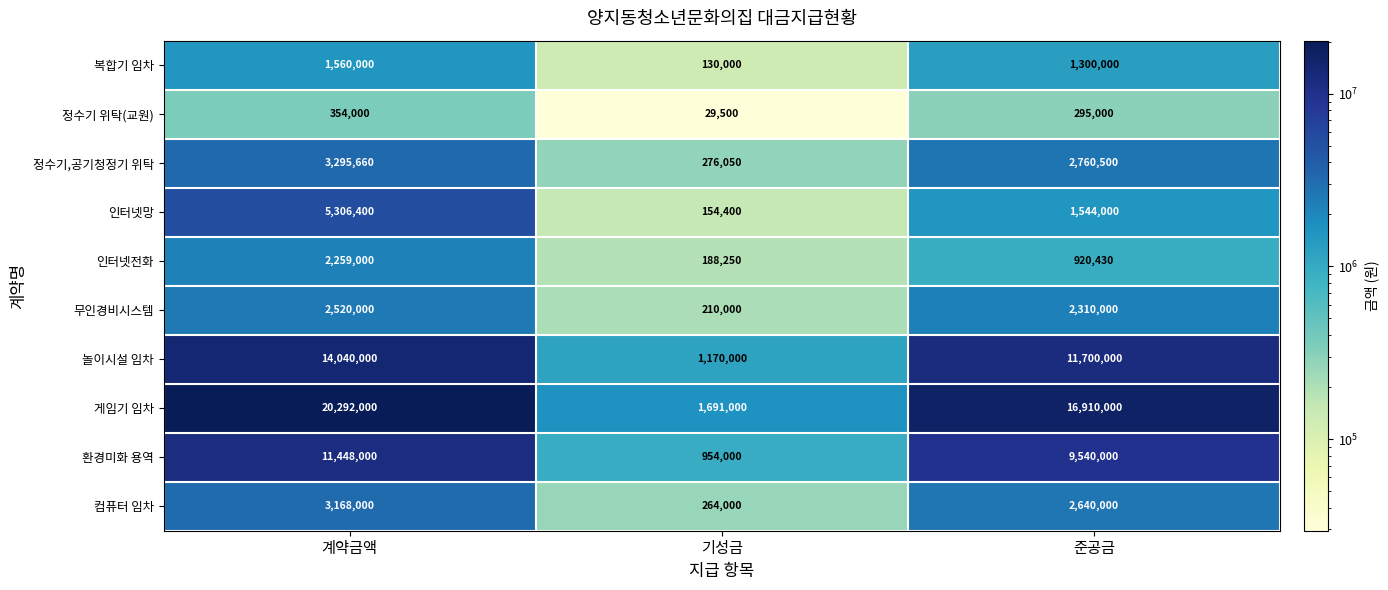

At which label is 정수기 위탁(교원) closest to 191750?

준공금